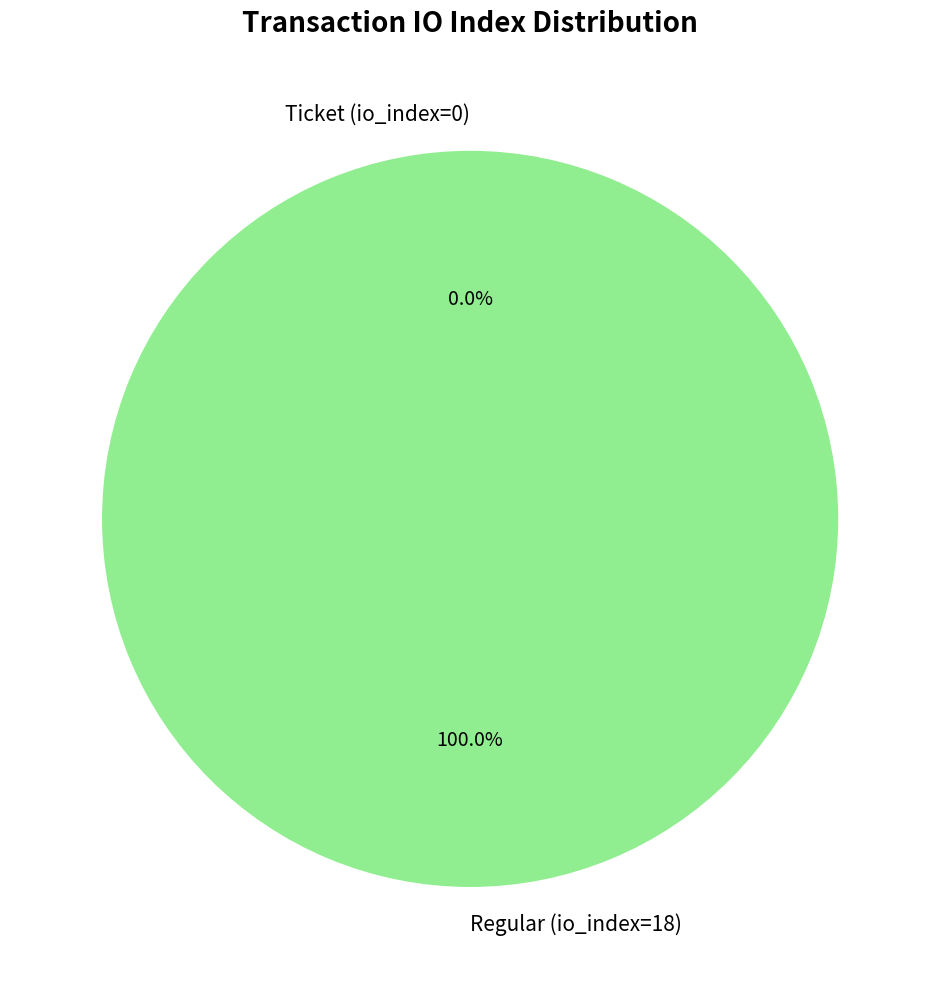

Rank the categories by value from highest to lowest.

Regular (io_index=18), Ticket (io_index=0)